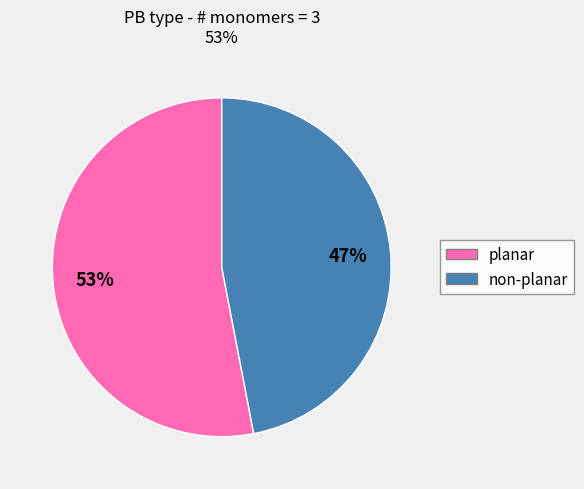

Is there a majority slice in this chart?

Yes